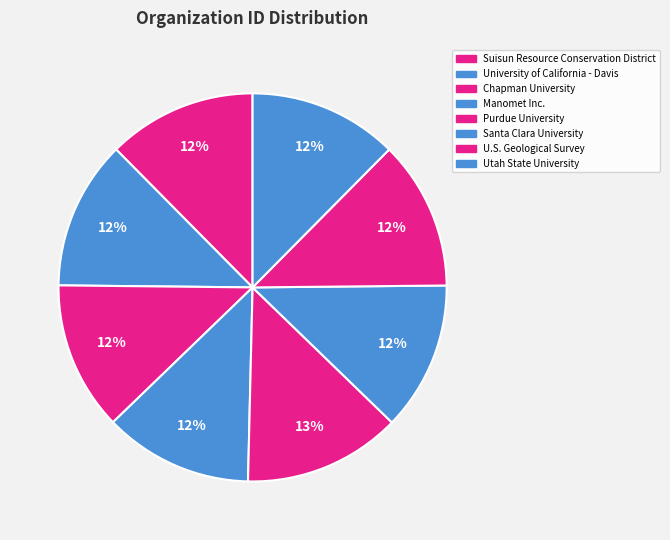

The U.S. Geological Survey slice represents 6% of the pie. True or false?

False